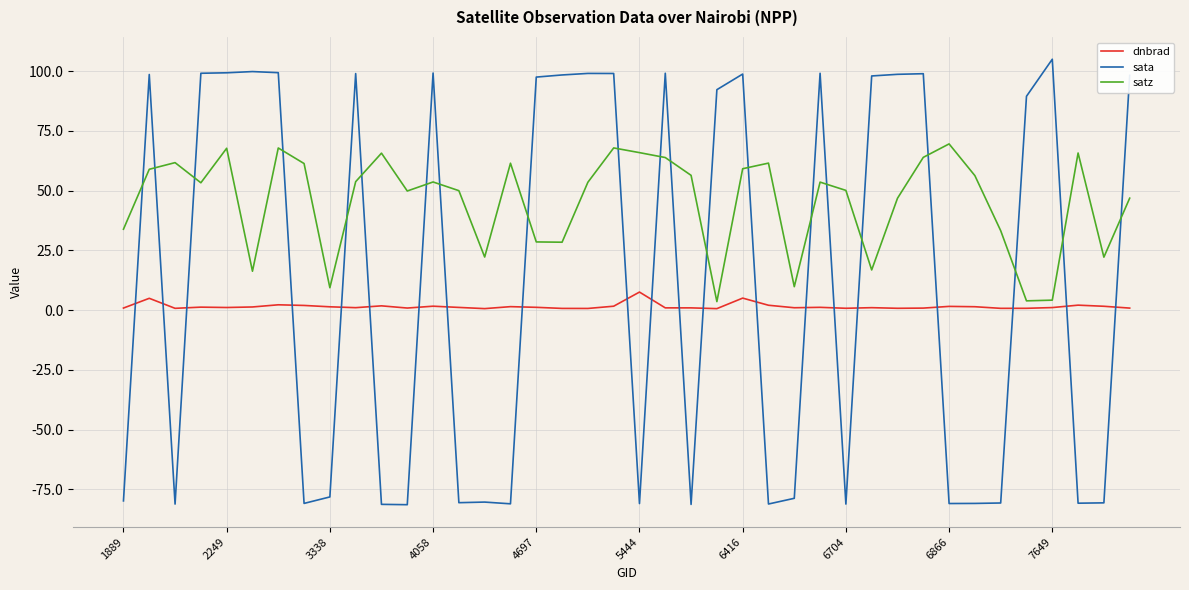

True or false: sata and dnbrad intersect in this chart.

True